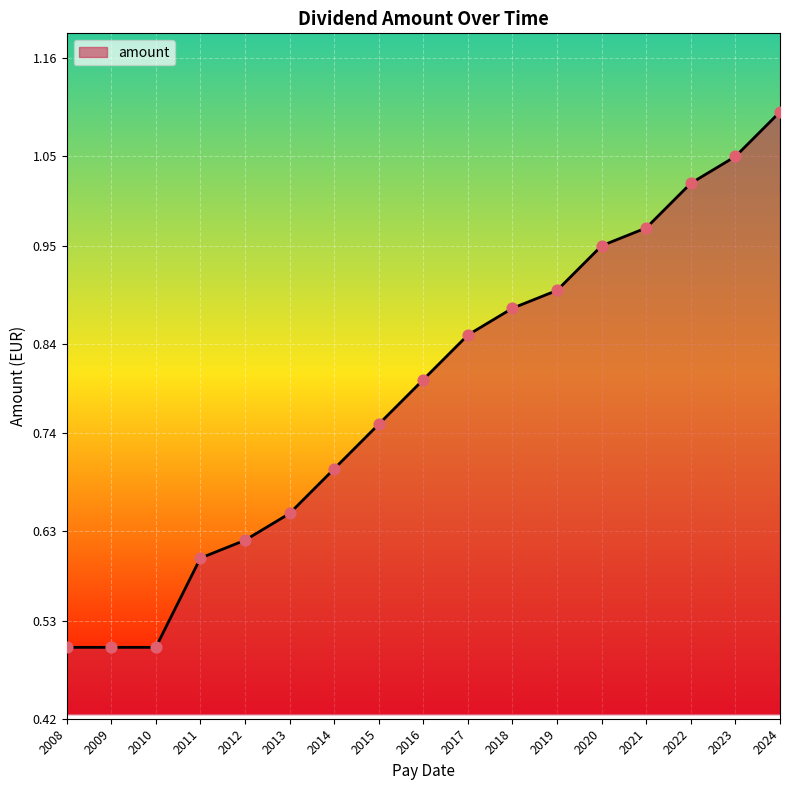

Which has a higher value, 2013 or 2016?

2016